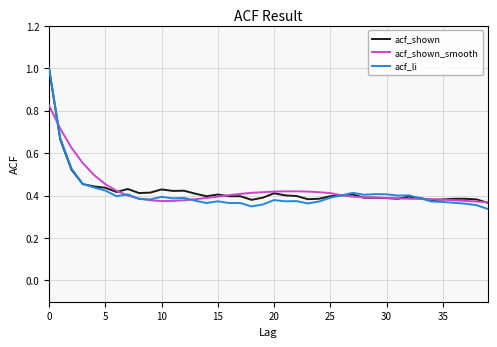

Reading left to right, what are all the values shown in this chart?

acf_shown: 1.0	0.7	0.5	0.5	0.4	0.4	0.4	0.4	0.4	0.4	0.4	0.4	0.4	0.4	0.4	0.4	0.4	0.4	0.4	0.4	0.4	0.4	0.4	0.4	0.4	0.4	0.4	0.4	0.4	0.4	0.4	0.4	0.4	0.4	0.4	0.4	0.4	0.4	0.4	0.4
acf_shown_smooth: 0.8	0.7	0.6	0.6	0.5	0.5	0.4	0.4	0.4	0.4	0.4	0.4	0.4	0.4	0.4	0.4	0.4	0.4	0.4	0.4	0.4	0.4	0.4	0.4	0.4	0.4	0.4	0.4	0.4	0.4	0.4	0.4	0.4	0.4	0.4	0.4	0.4	0.4	0.4	0.4
acf_li: 1.0	0.7	0.5	0.5	0.4	0.4	0.4	0.4	0.4	0.4	0.4	0.4	0.4	0.4	0.4	0.4	0.4	0.4	0.3	0.4	0.4	0.4	0.4	0.4	0.4	0.4	0.4	0.4	0.4	0.4	0.4	0.4	0.4	0.4	0.4	0.4	0.4	0.4	0.4	0.3